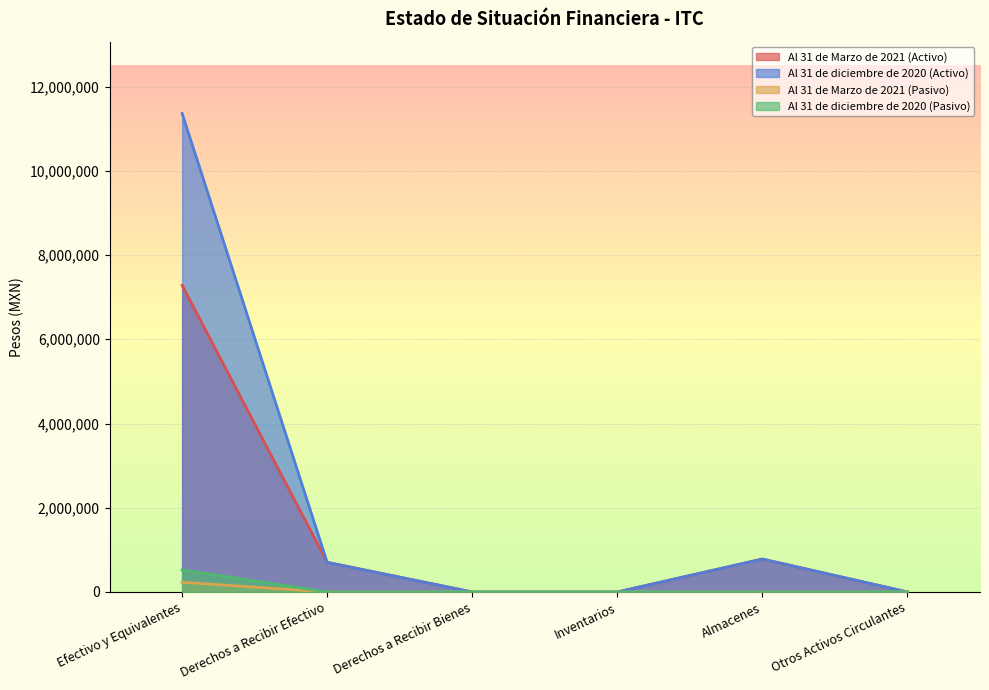

Between Almacenes and Otros Activos Circulantes, which series saw the biggest shift?

Al 31 de Marzo de 2021 (Activo)